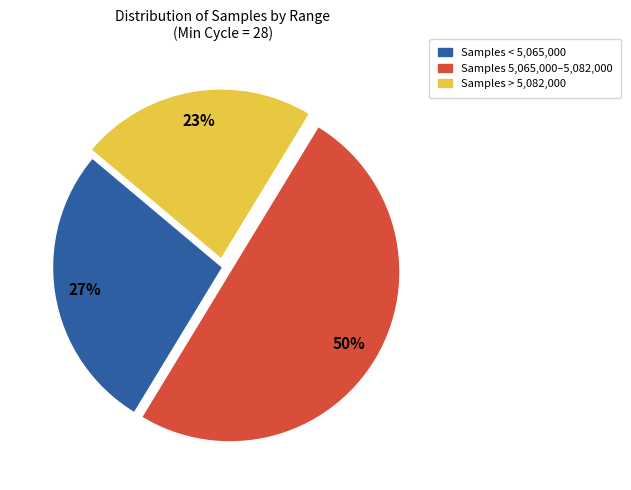

How many slices are in this pie chart?

3